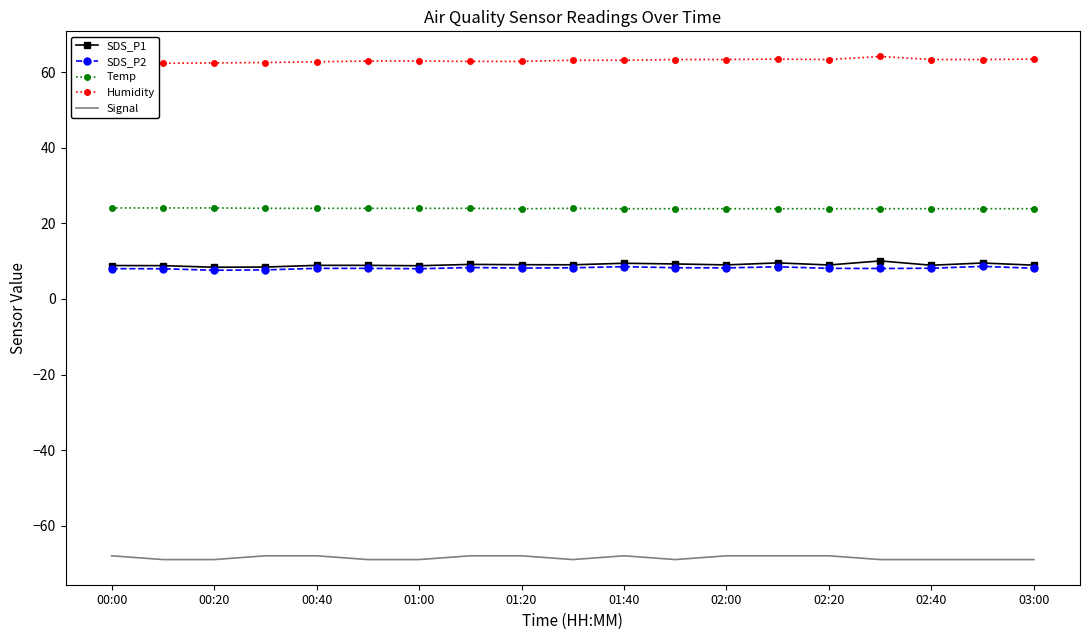

Reading left to right, list all the values displayed in this chart.

SDS_P1: 8.8	8.8	8.4	8.4	8.9	8.9	8.8	9.2	9.1	9.1	9.4	9.3	9.0	9.6	9.0	10.1	8.9	9.5	8.9
SDS_P2: 8.0	8.0	7.6	7.7	8.1	8.1	8.0	8.3	8.2	8.2	8.6	8.3	8.2	8.5	8.1	8.1	8.1	8.6	8.1
Temp: 24.1	24.1	24.1	24.0	24.0	24.0	24.0	24.0	23.9	24.0	23.9	23.9	23.9	23.9	23.9	23.9	23.9	23.9	23.9
Humidity: 62.4	62.4	62.5	62.6	62.8	63.0	63.0	62.9	62.9	63.2	63.2	63.4	63.4	63.5	63.4	64.2	63.4	63.4	63.5
Signal: -68.0	-69.0	-69.0	-68.0	-68.0	-69.0	-69.0	-68.0	-68.0	-69.0	-68.0	-69.0	-68.0	-68.0	-68.0	-69.0	-69.0	-69.0	-69.0